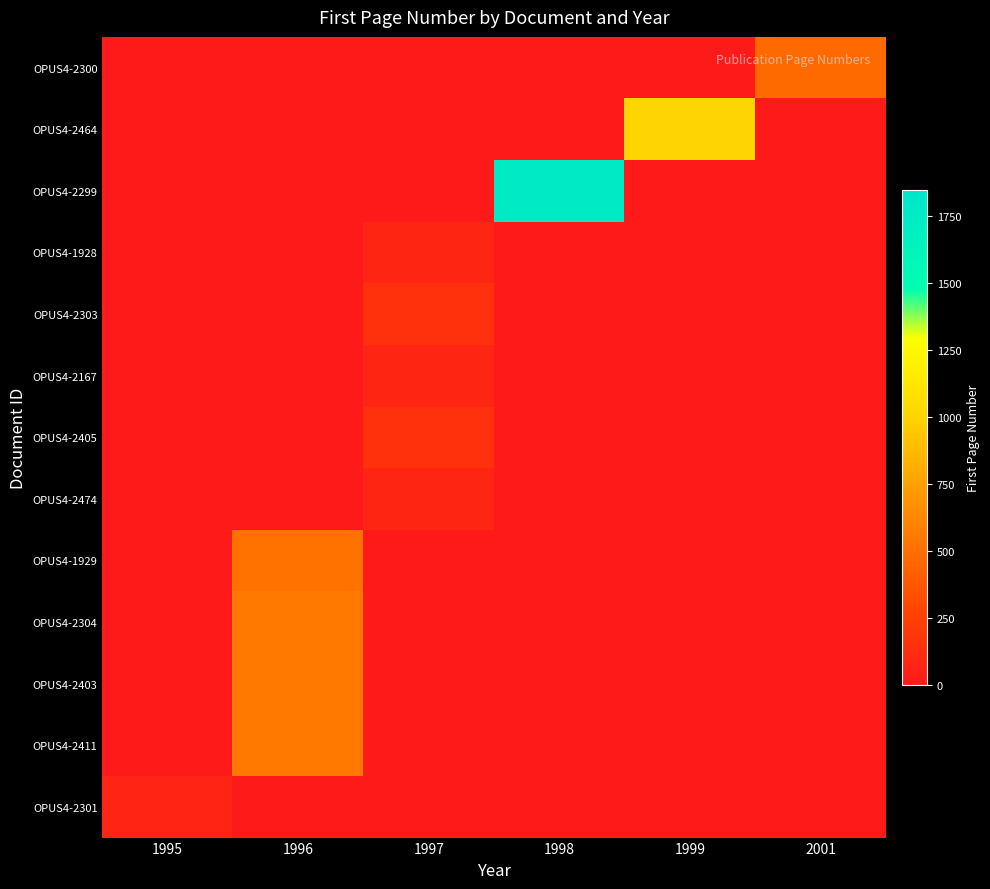

What is the maximum value shown in the chart?

1759